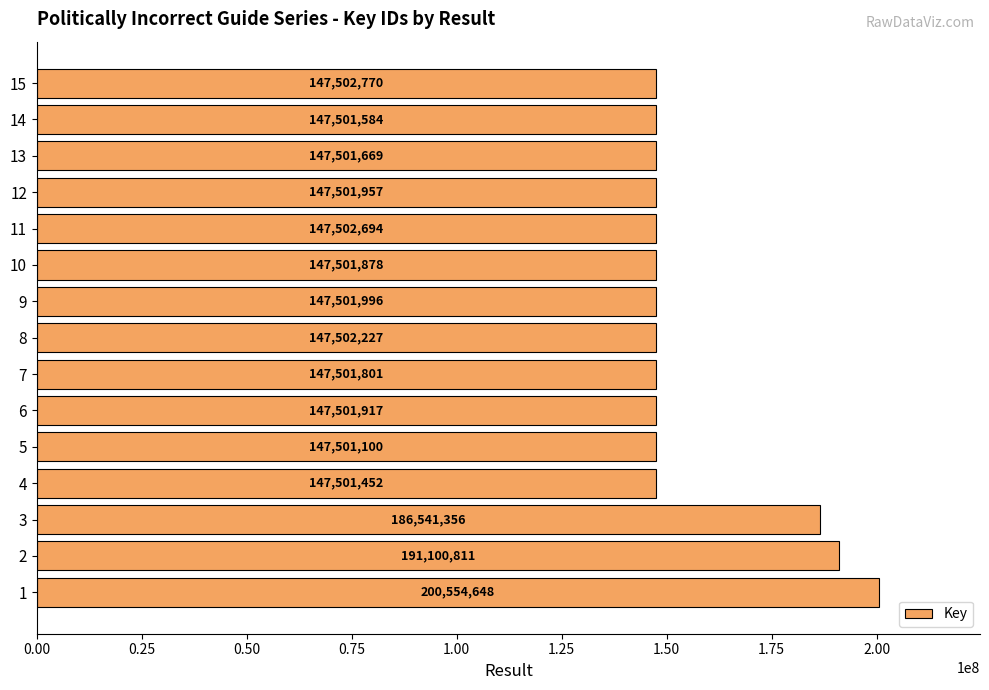

Is it true that the value at 8 is 226150628?

False